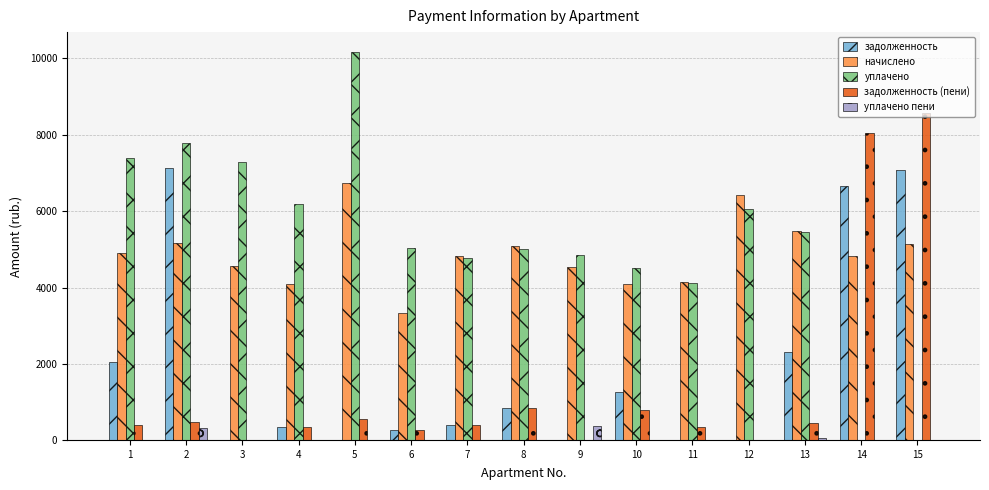

Is the value of задолженность (пени) at 7 greater than the value of уплачено at 5?

No